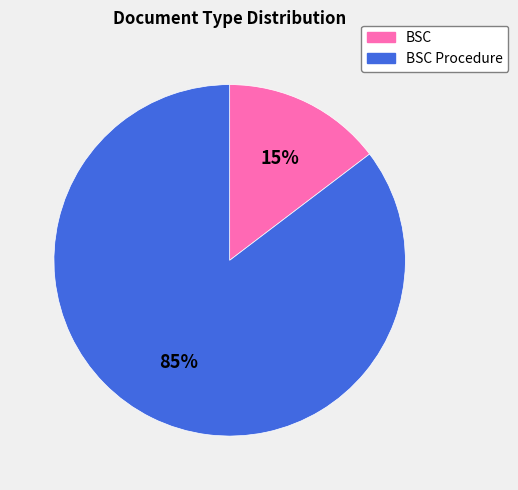

To the nearest percent, what is the average slice percentage?

50%